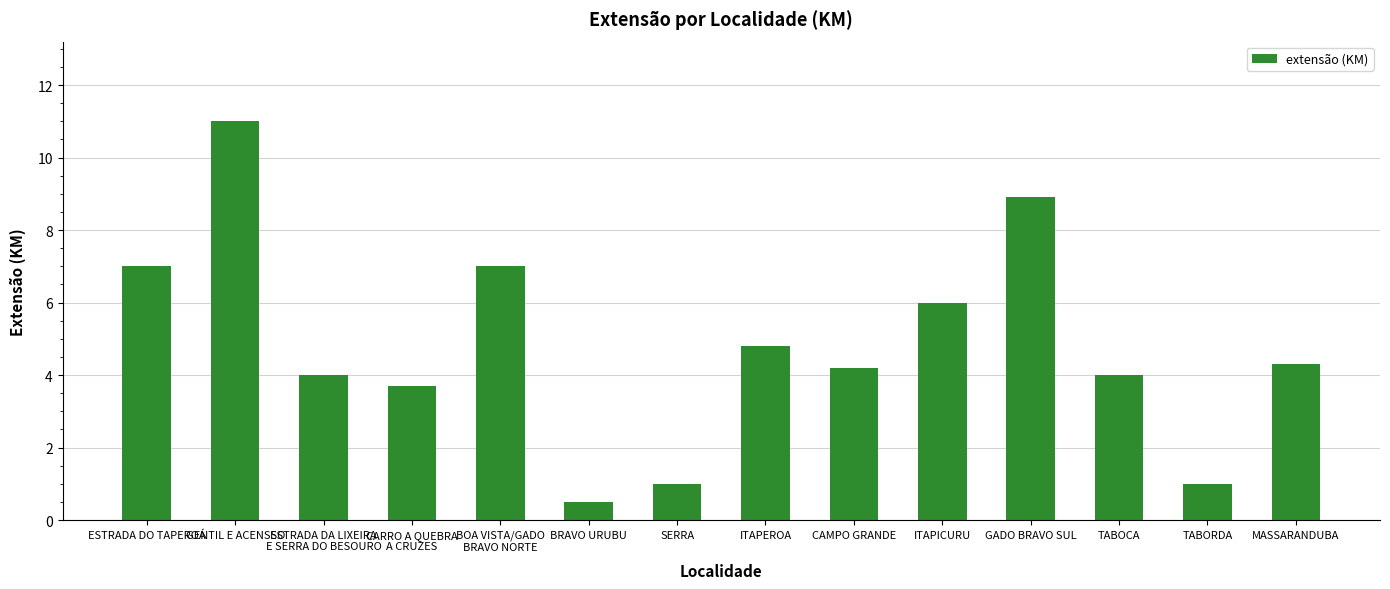

Between BOA VISTA/GADO
BRAVO NORTE and ITAPEROA, which is larger?

BOA VISTA/GADO
BRAVO NORTE